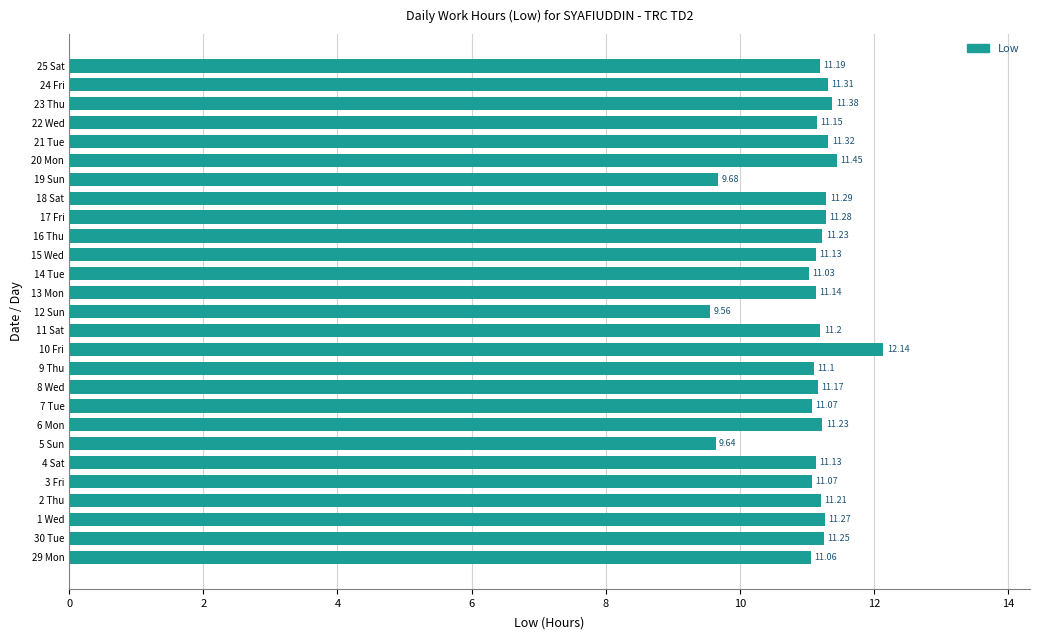

Which label corresponds to the largest value in the chart?

10 Fri